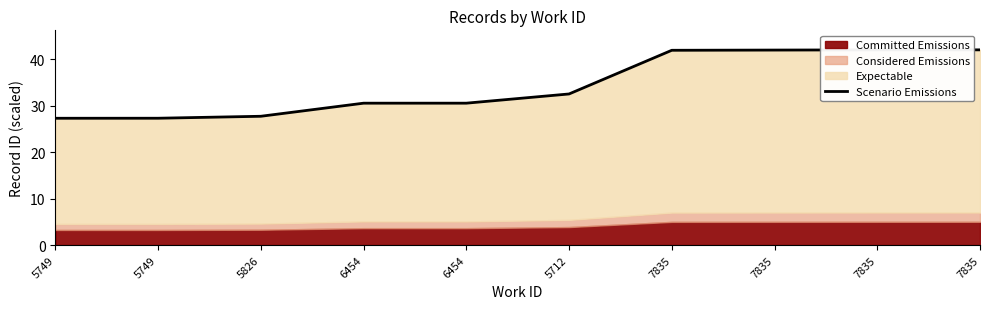

True or false: there are more than 0 points higher than both neighbors.

False